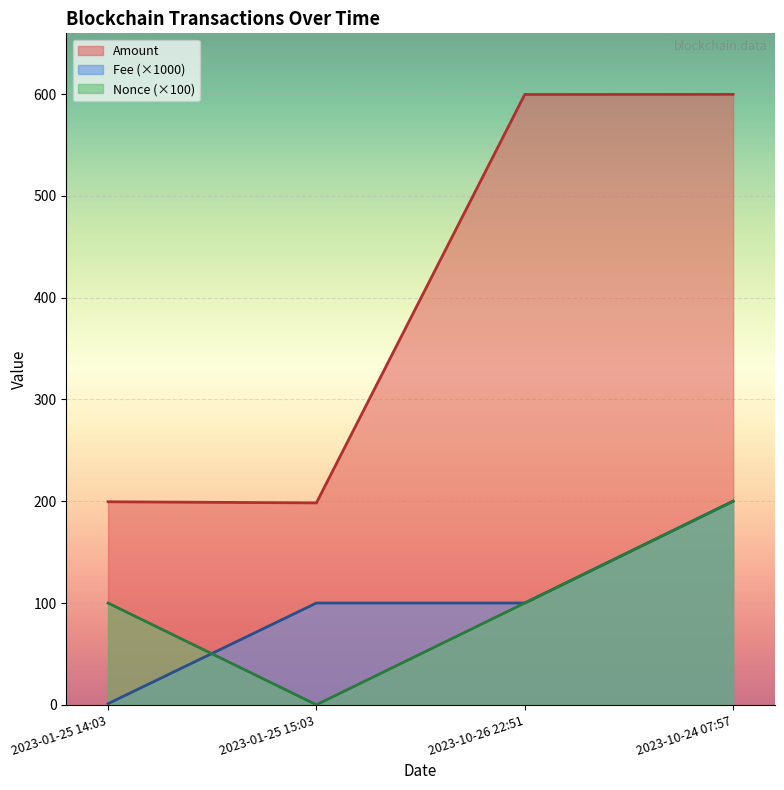

Is the value of Amount at 2023-01-25 14:03 greater than the value of Nonce at 2023-01-25 14:03?

Yes